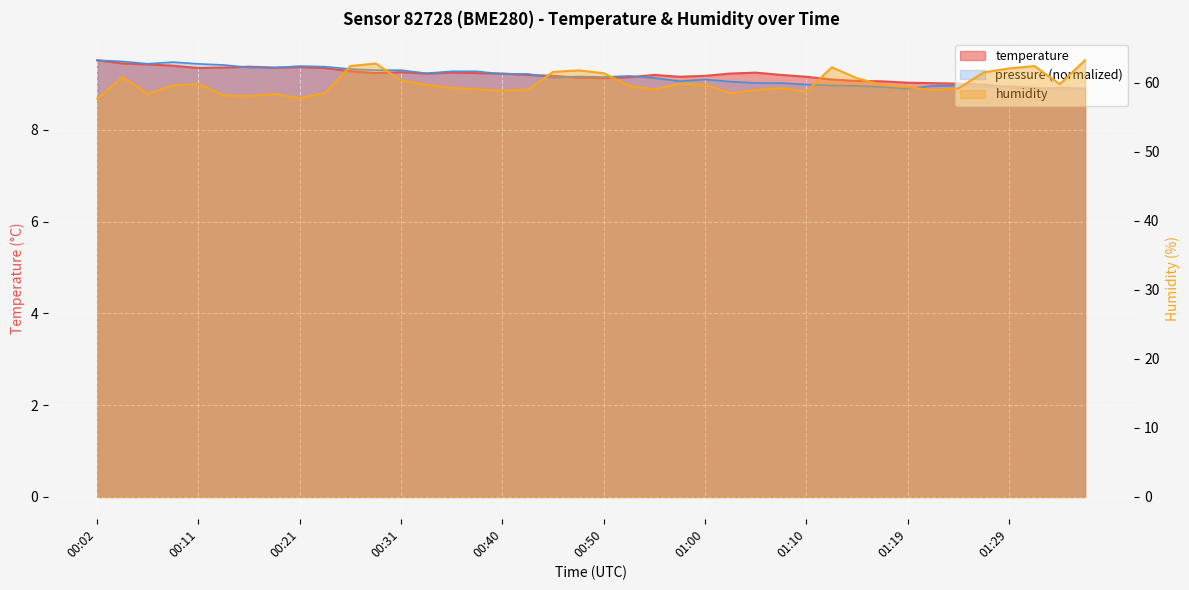

The value of temperature at 01:19 is 14.5. True or false?

False